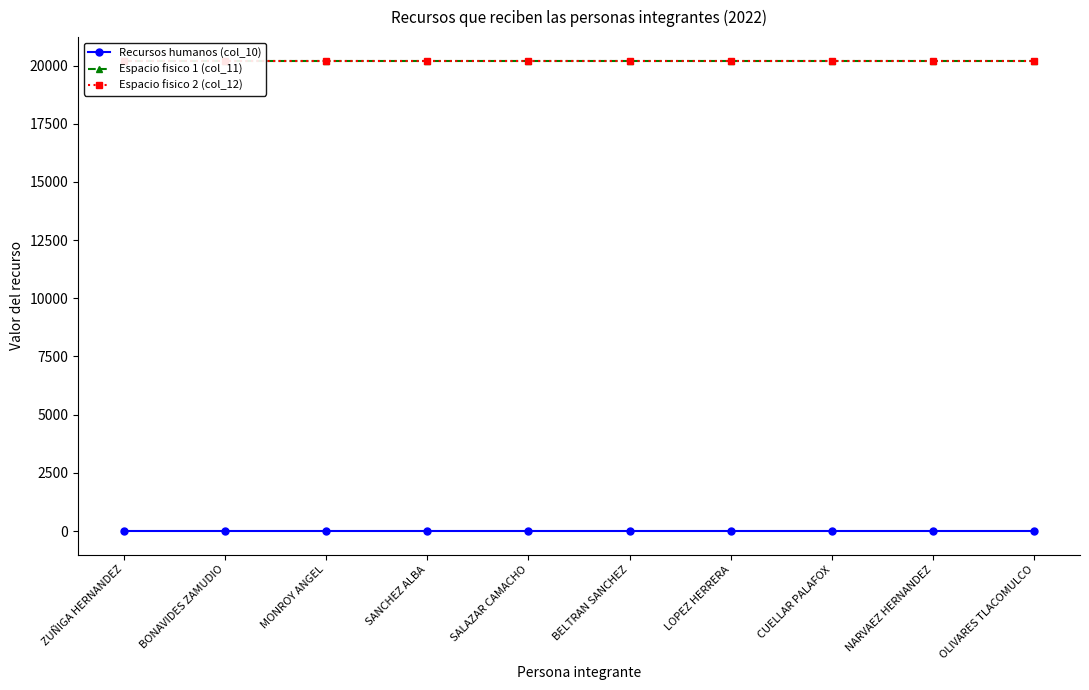

List the labels in order of Recursos humanos (col_10) value, smallest first.

ZUÑIGA HERNANDEZ, BONAVIDES ZAMUDIO, MONROY ANGEL, SANCHEZ ALBA, SALAZAR CAMACHO, BELTRAN SANCHEZ, LOPEZ HERRERA, CUELLAR PALAFOX, NARVAEZ HERNANDEZ, OLIVARES TLACOMULCO